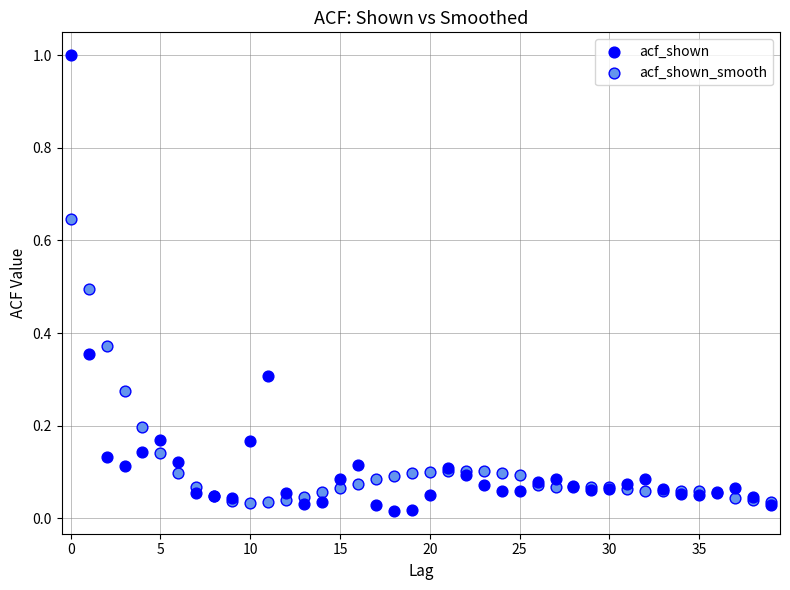

Which series has the widest spread of Y values?

acf_shown